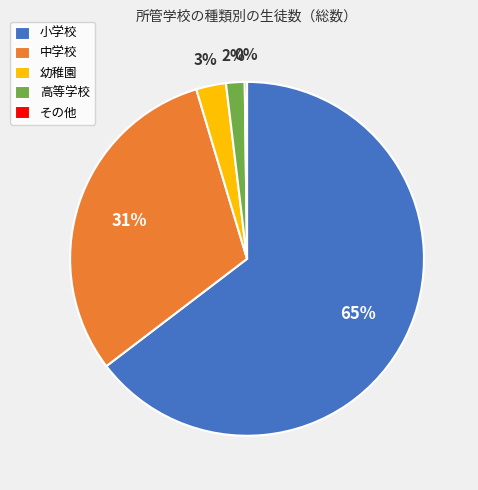

To the nearest percent, what portion does 中学校 represent?

31%